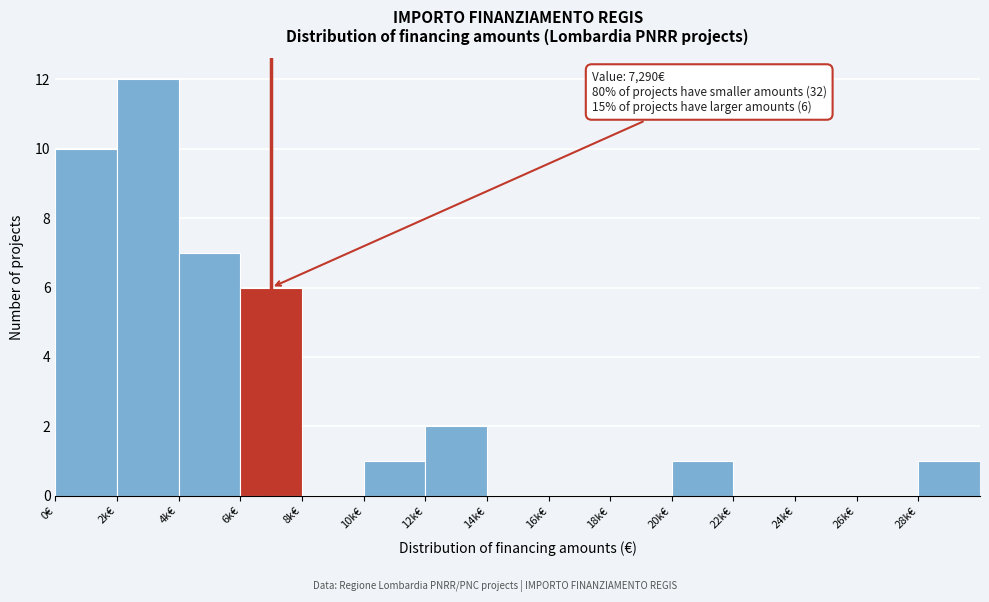

Reading left to right, transcribe all the data shown in this chart.

0€=10	2k€=12	4k€=7	6k€=6	8k€=0	10k€=1	12k€=2	14k€=0	16k€=0	18k€=0	20k€=1	22k€=0	24k€=0	26k€=0	28k€=1